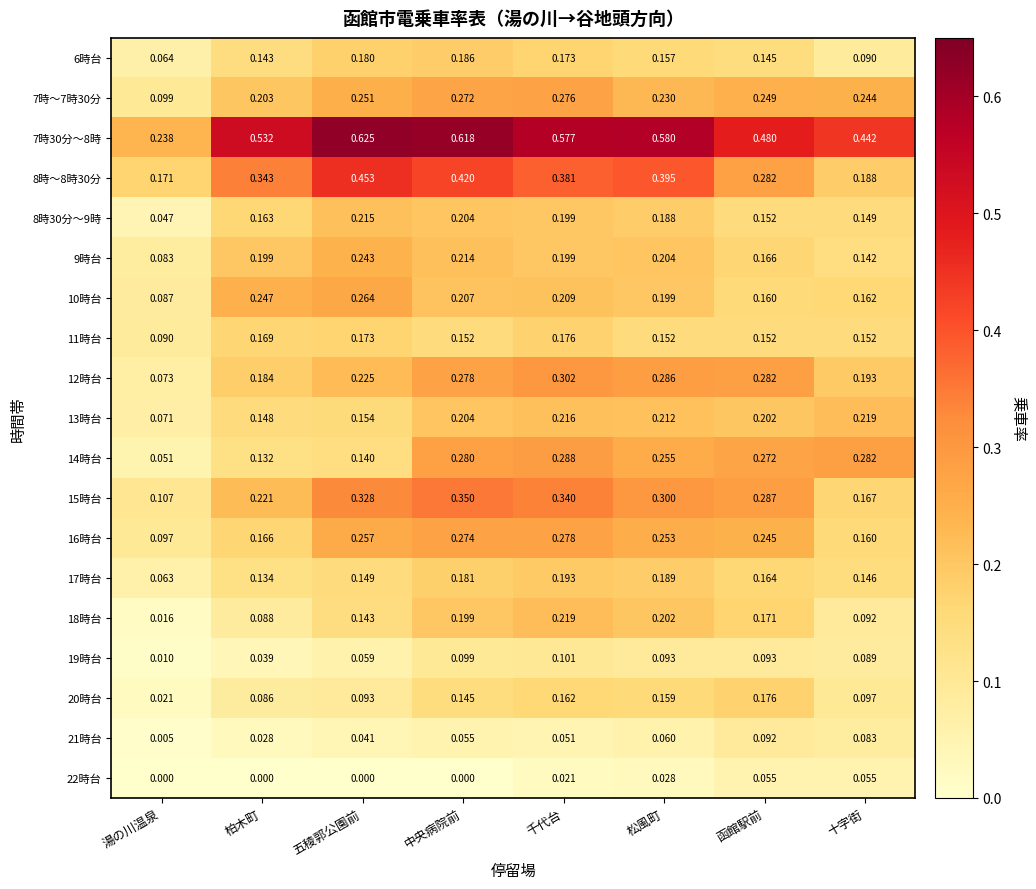

At how many categories does at least one series exceed 0?

8